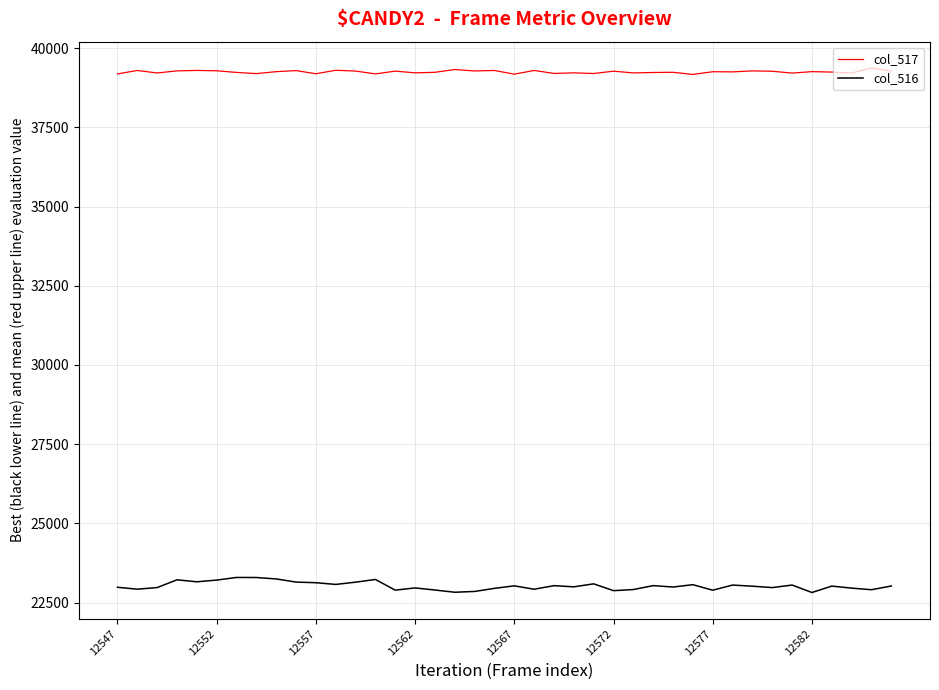

Which series has the largest total across all categories?

col_517